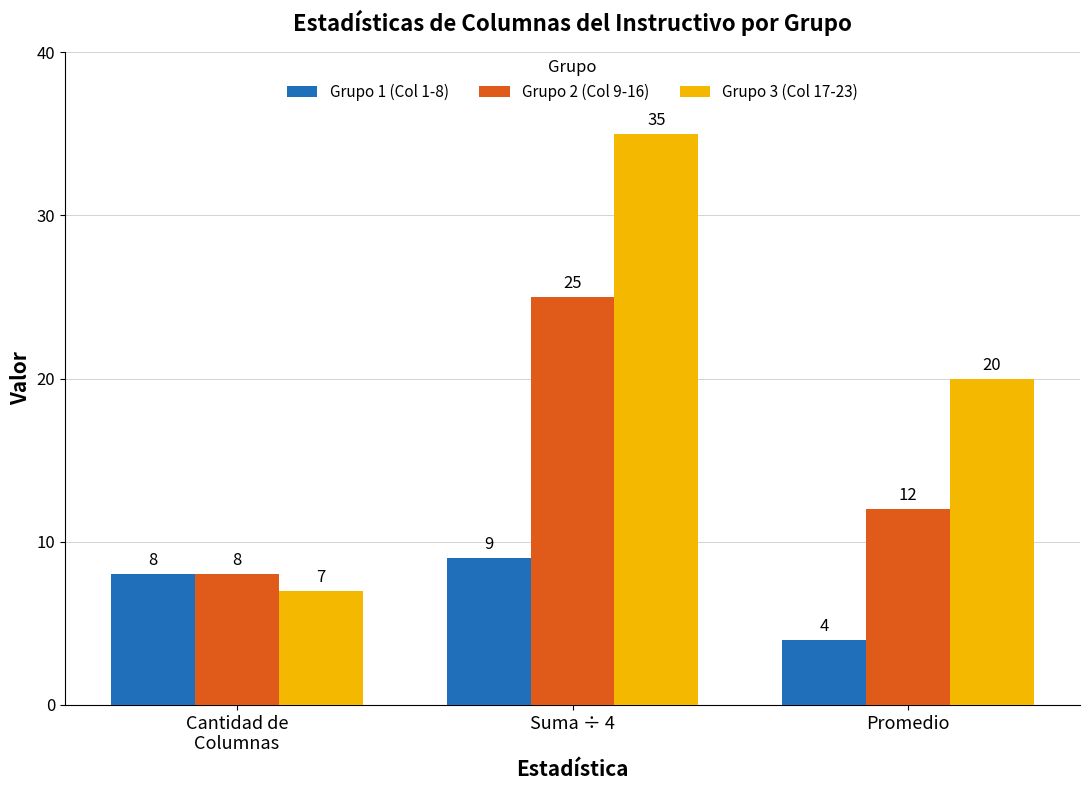

How many bars are there in total?

9